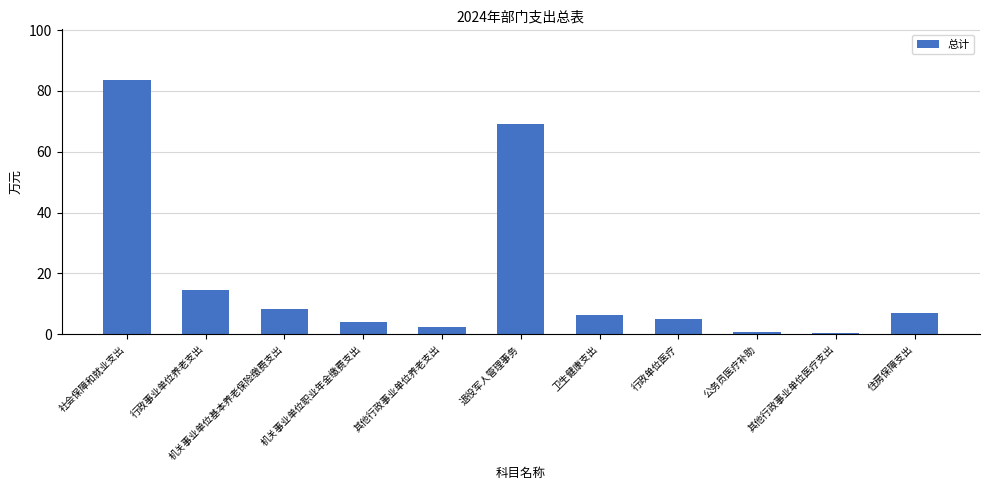

Where does the data first go above 6?

社会保障和就业支出